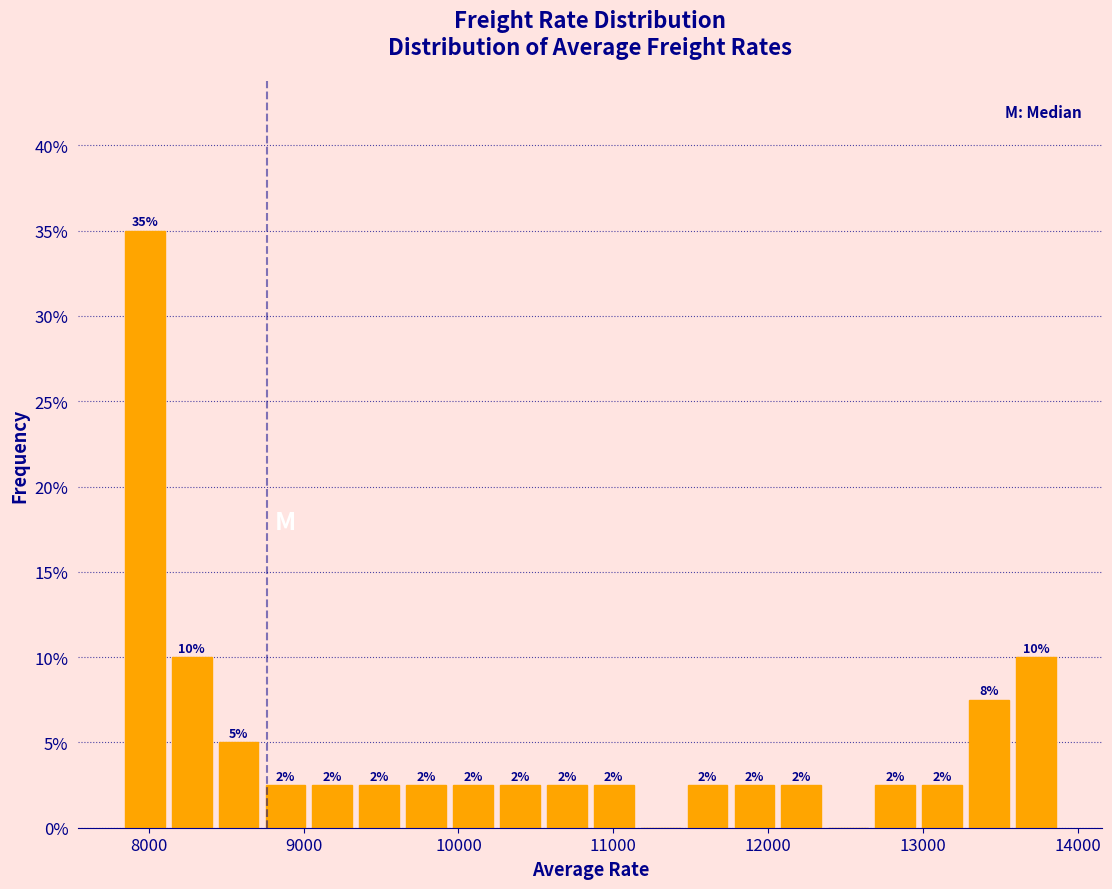

Read against the x-axis, roughly where is the centre of the tallest bar?

8000